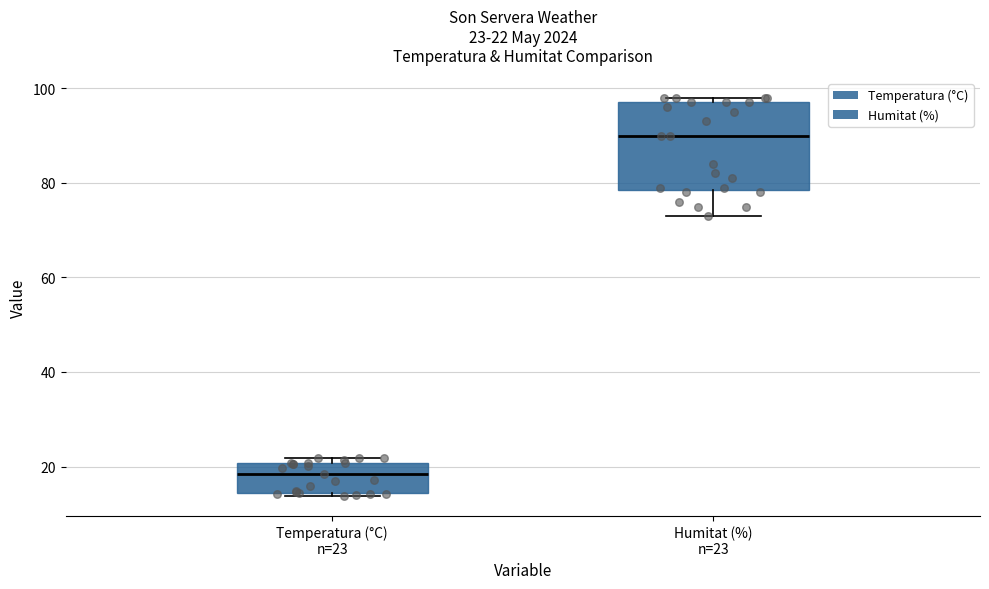

Comparing the boxes themselves (not the whiskers), which one is the tallest?

Humitat (%) n=23